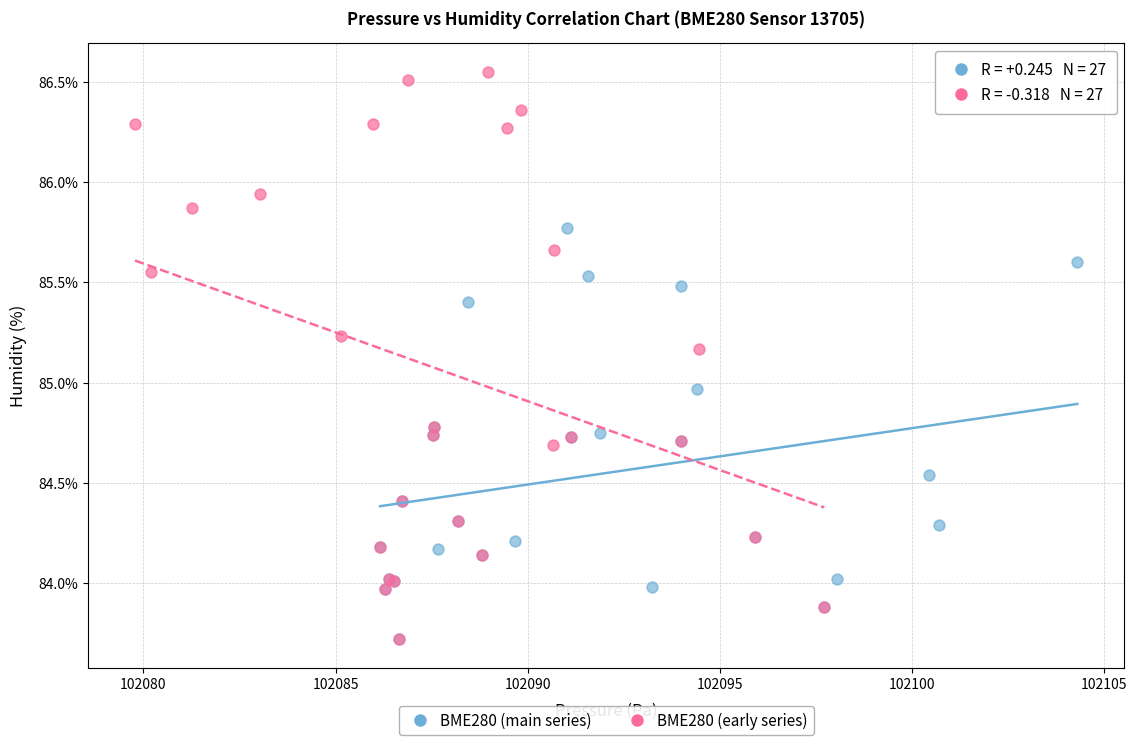

Which series reaches the maximum Y coordinate?

BME280 (early series)